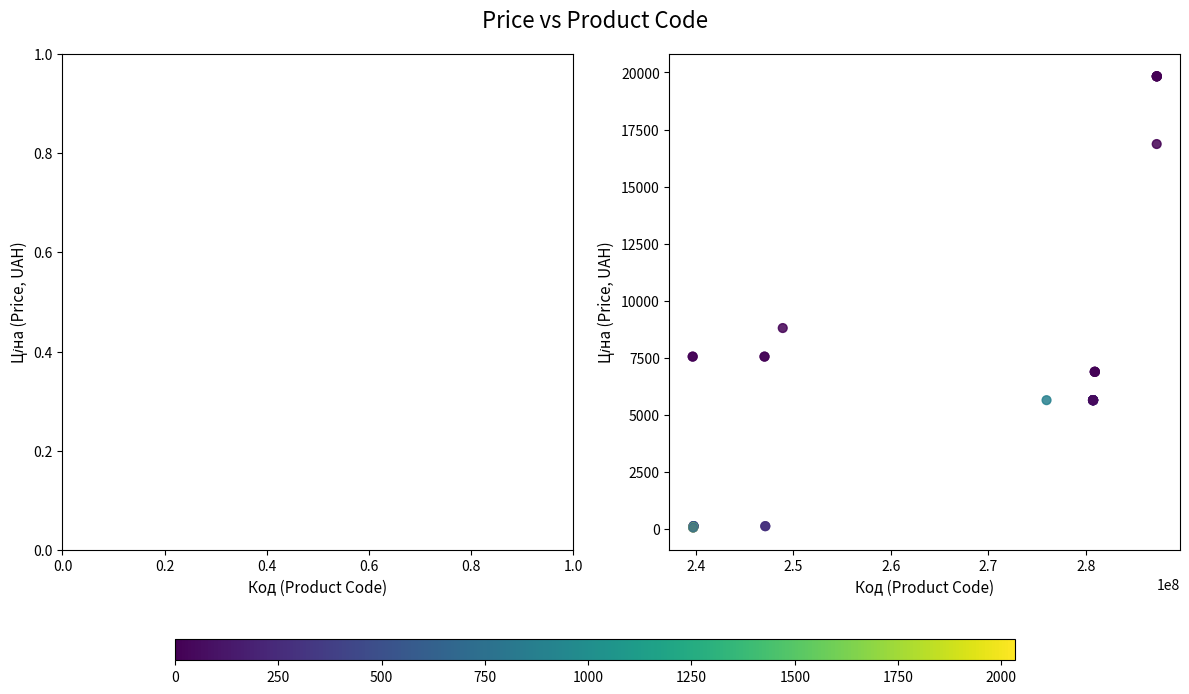

What Y value in the scatter plot is closest to 9943?

8797.6